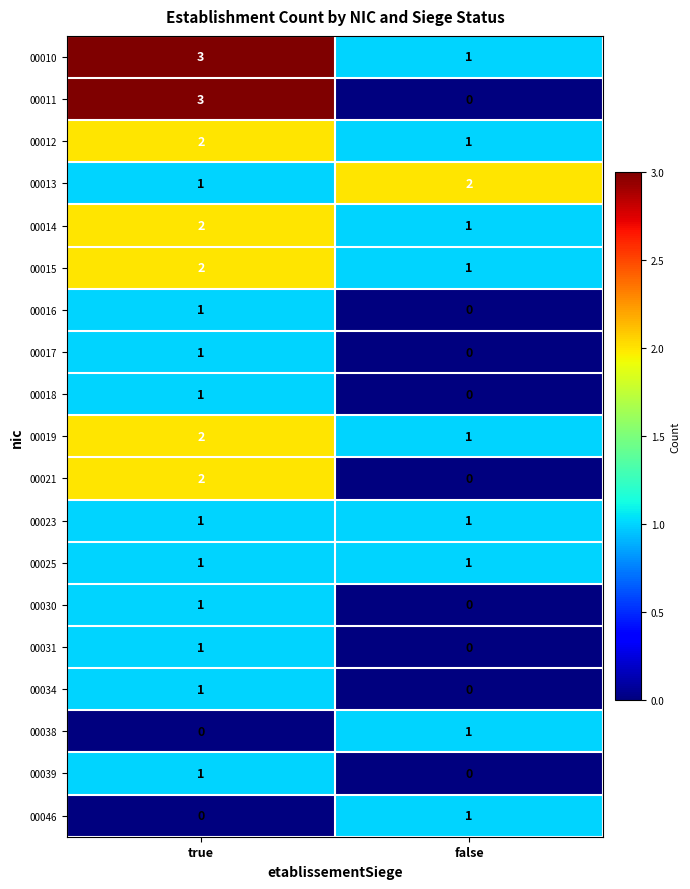

The 00010 series shows 3 at true. True or false?

True